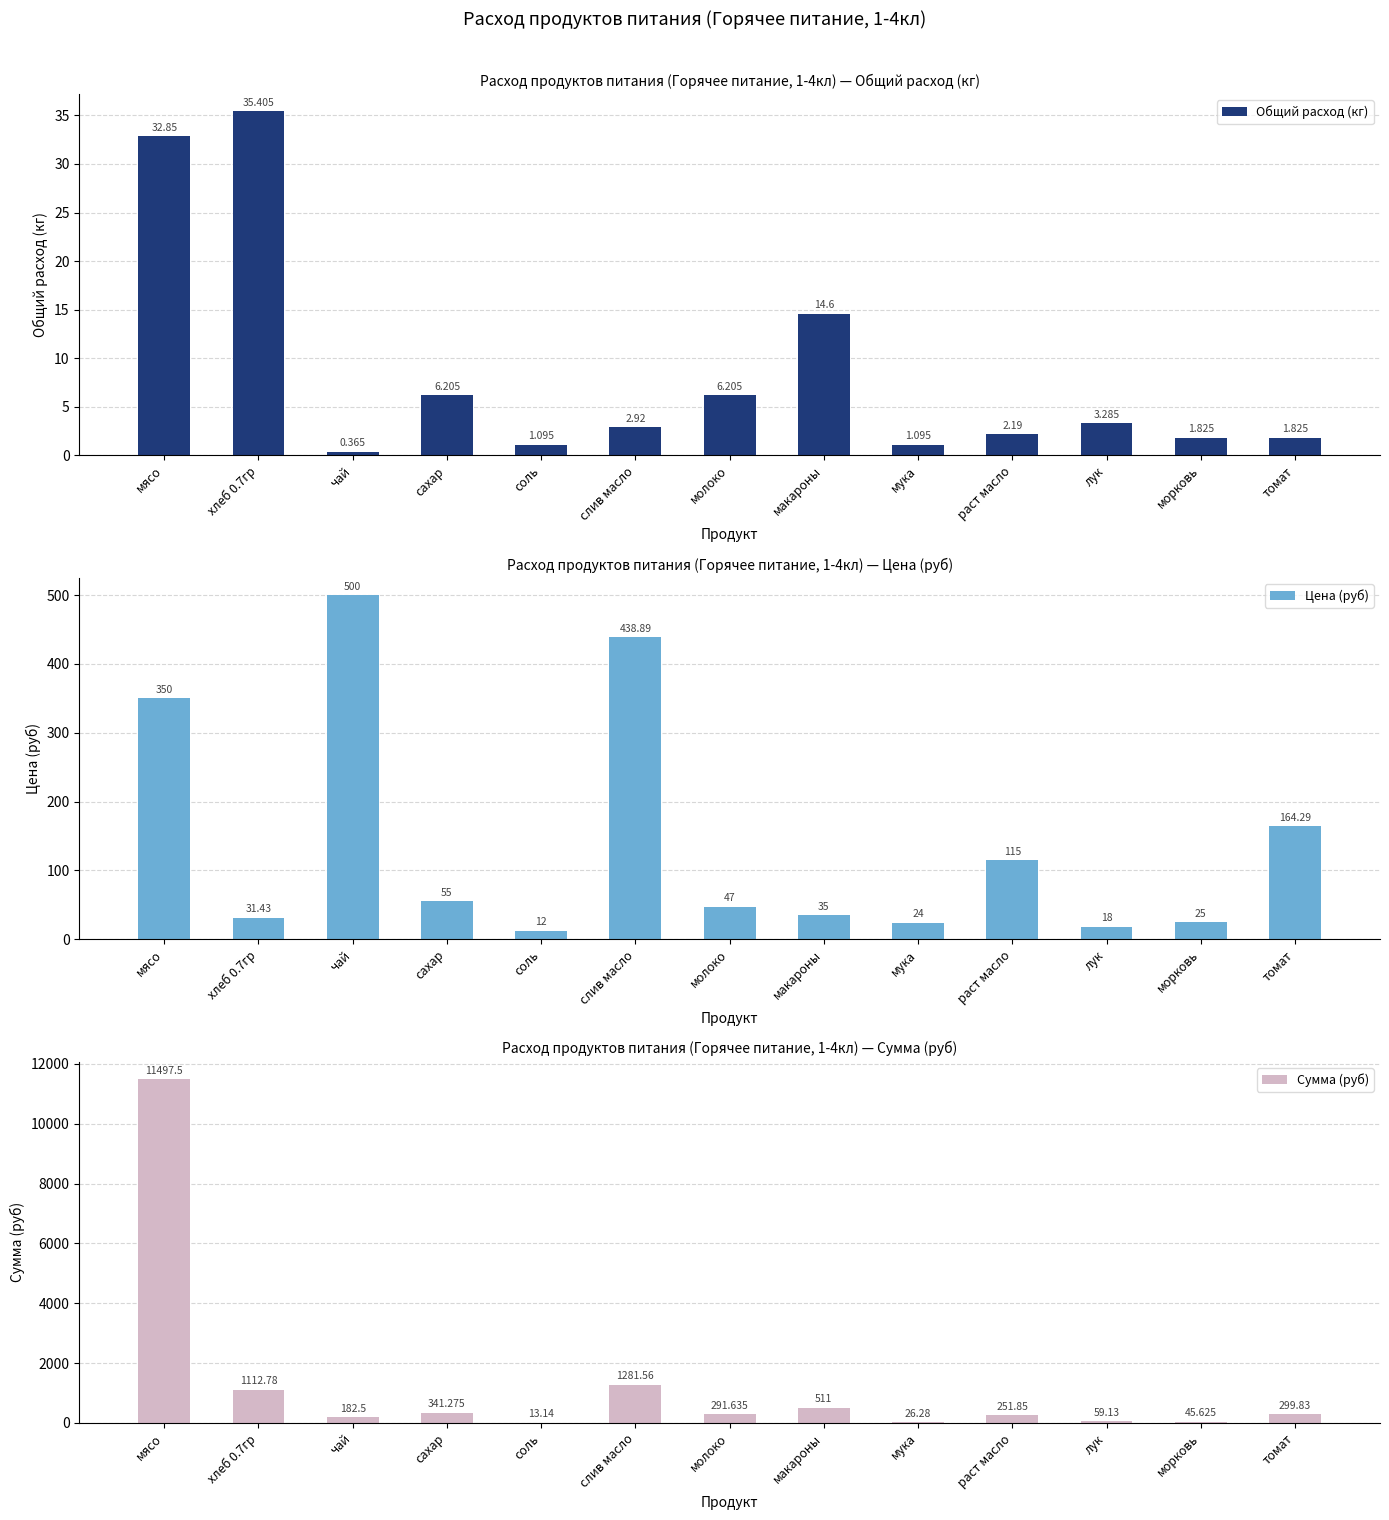

What is the value of the Сумма (руб) bar at the 6th from the left?

1281.6